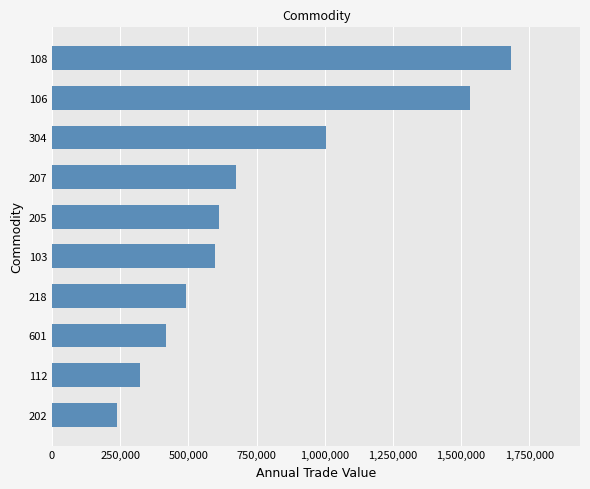

Between 103 and 218, which is larger?

103